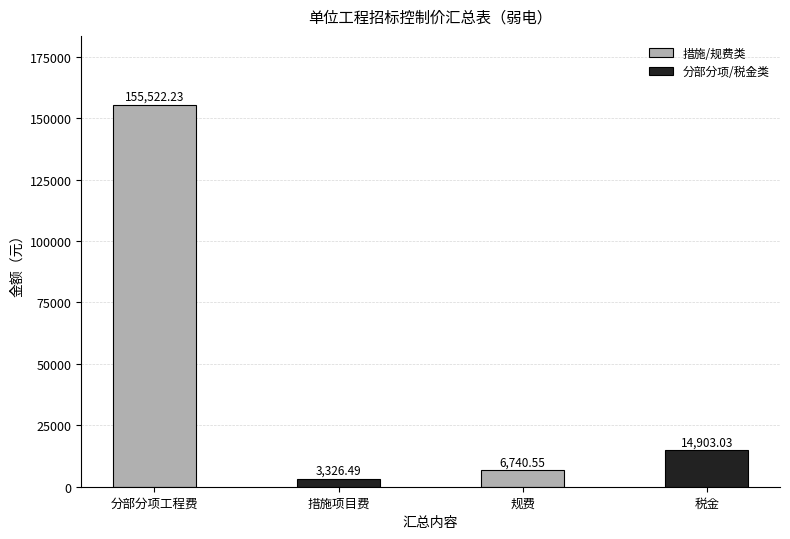

How many distinct data groups are displayed?

1